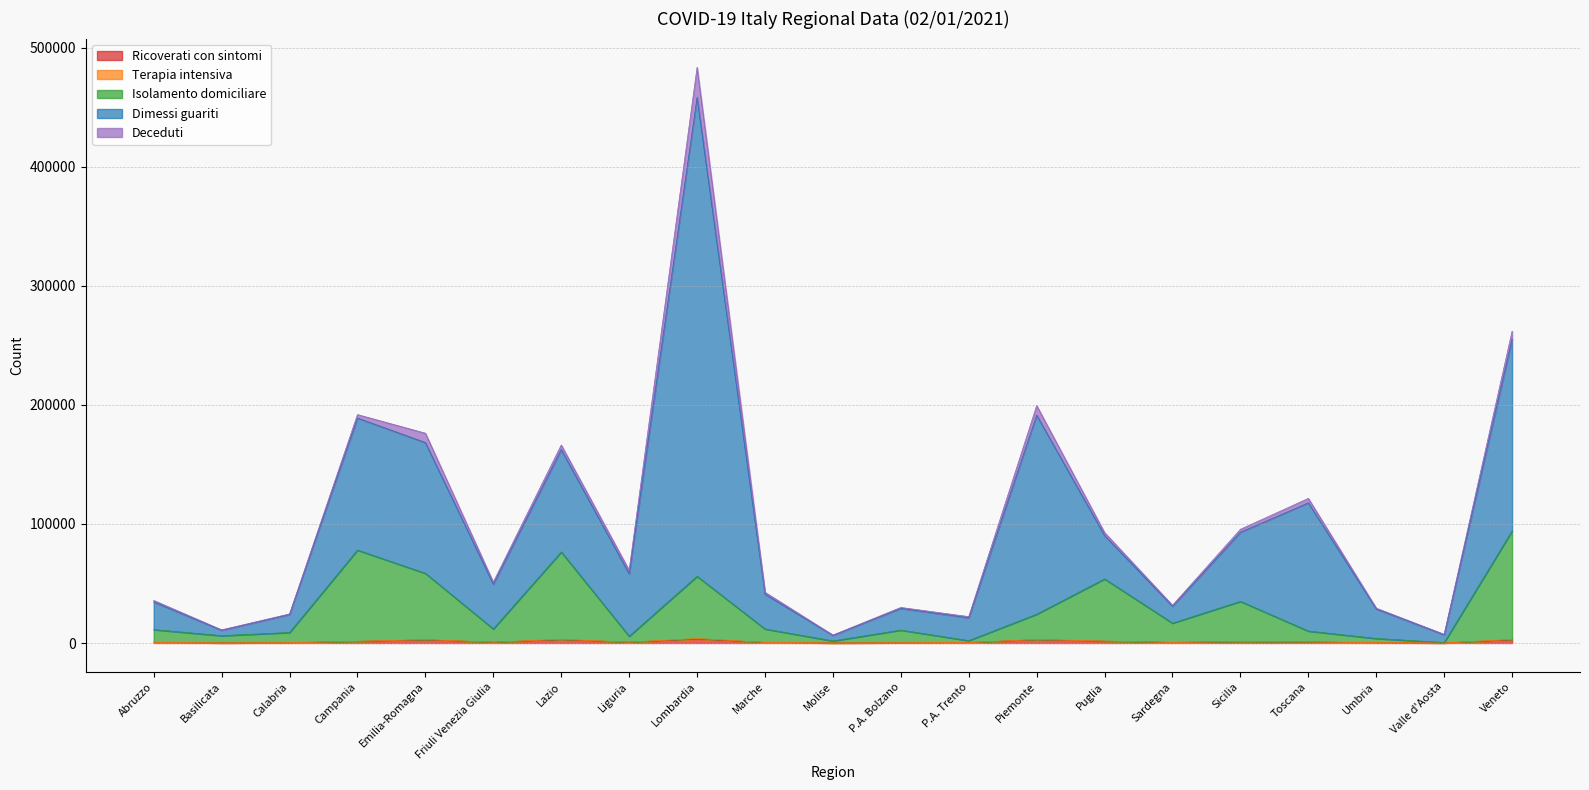

At how many categories does at least one series exceed 52548?

8